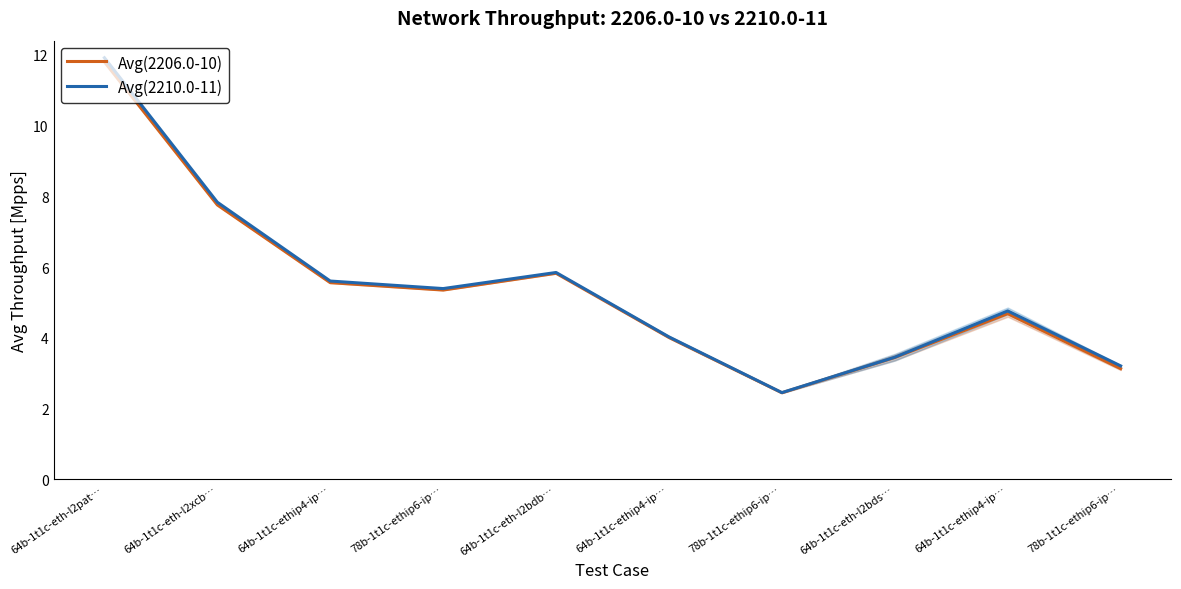

Is it true that Avg(2210.0-11) equals 4.8 at 64b-1t1c-ethip4-ip…?

True